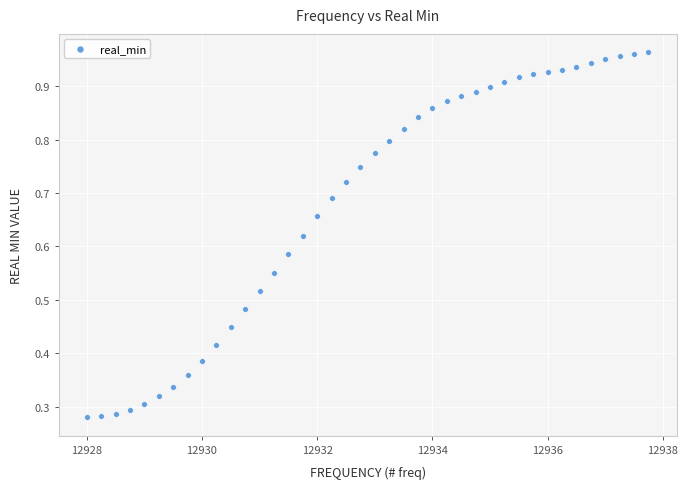

What is the range of X values (max minus min)?

9.8